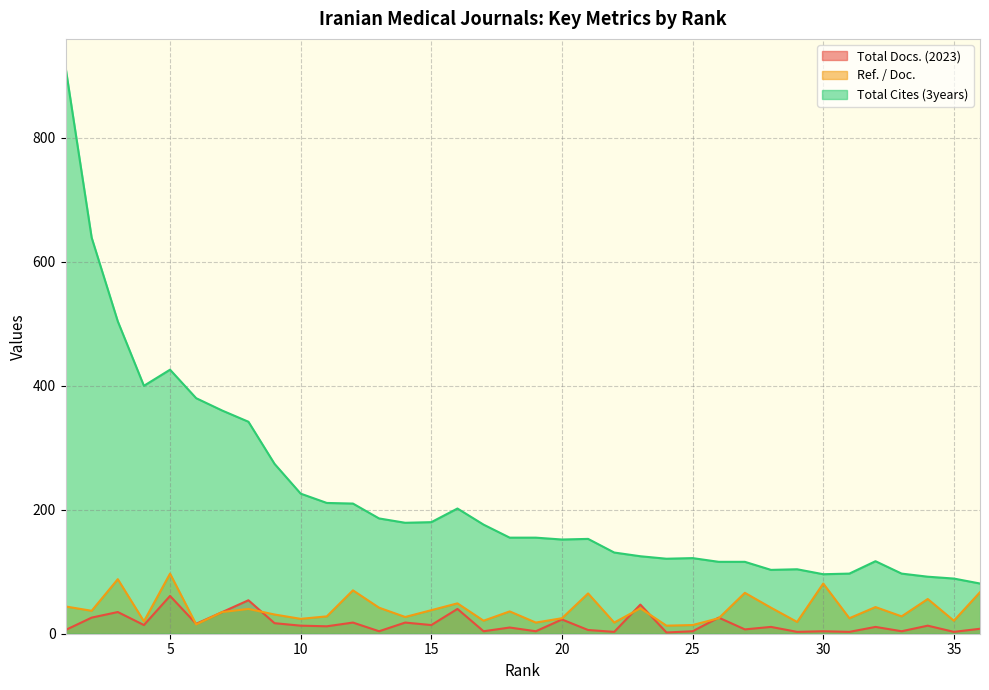

What is the average value of the Ref. / Doc. series?

39